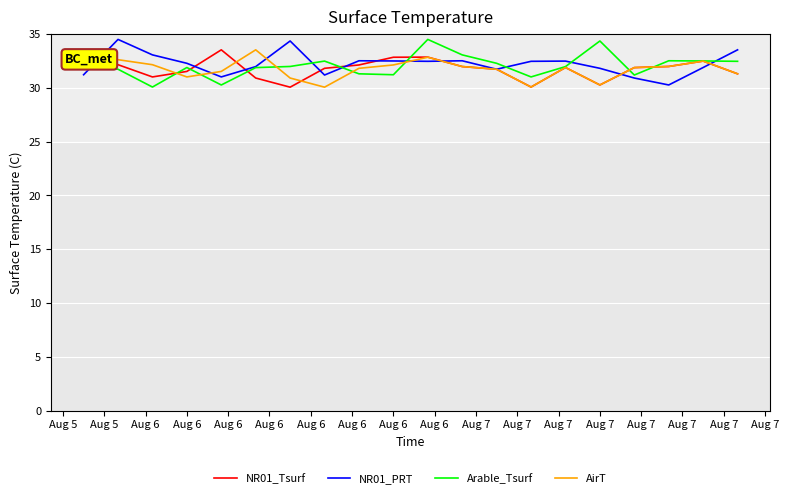

What is the highest value of the Arable_Tsurf series?

34.5